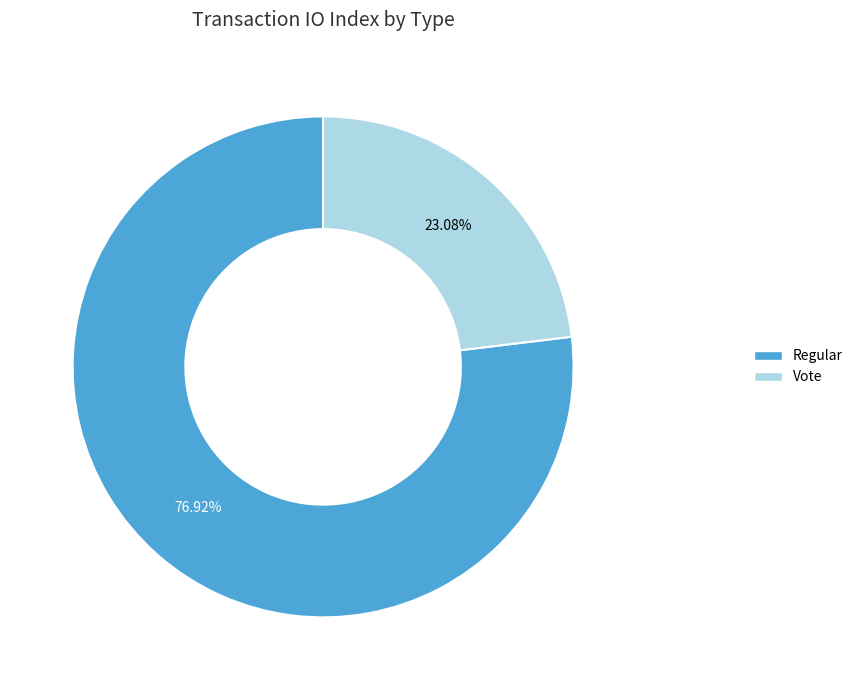

What percentage is the Regular slice, to the nearest percent?

77%